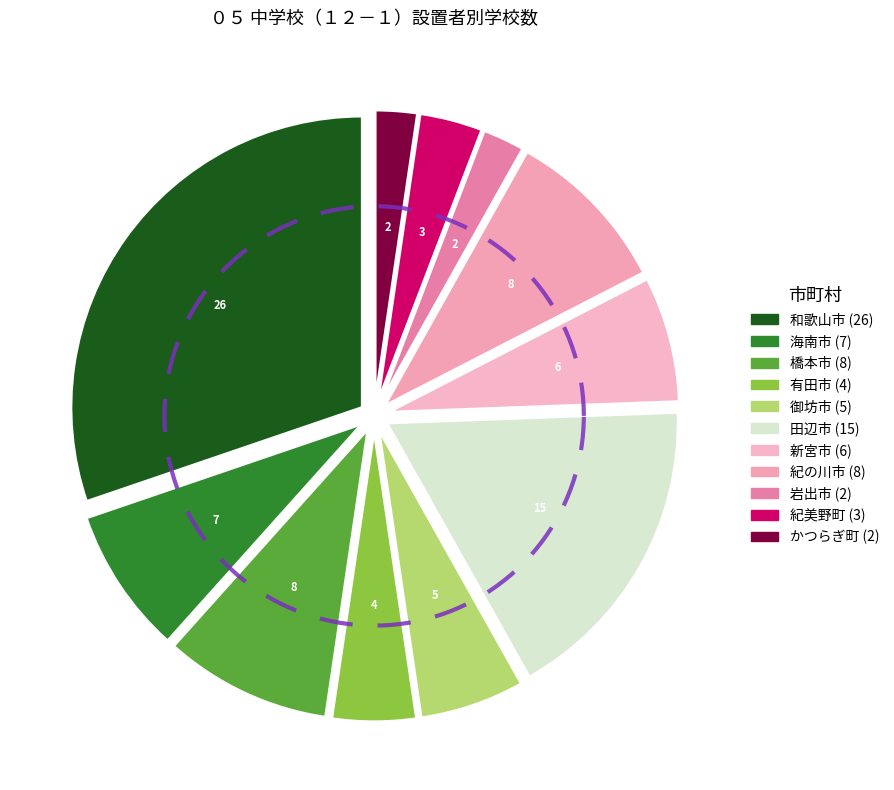

Does 橋本市 account for over 50% of the chart?

No